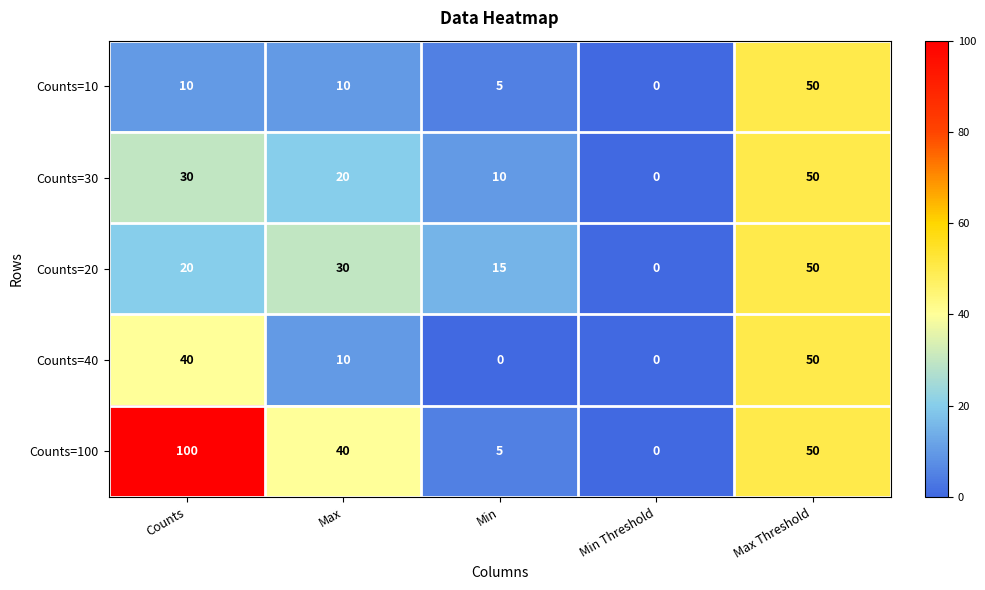

Reading right to left, what are all the values shown in this chart?

Counts=10: 50	0	5	10	10
Counts=30: 50	0	10	20	30
Counts=20: 50	0	15	30	20
Counts=40: 50	0	0	10	40
Counts=100: 50	0	5	40	100